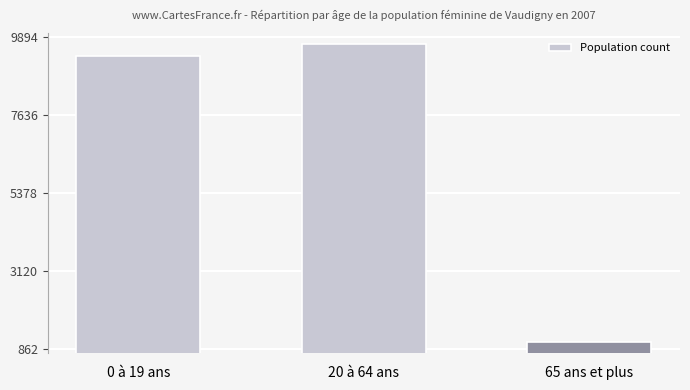

What is the greatest value displayed?

9696